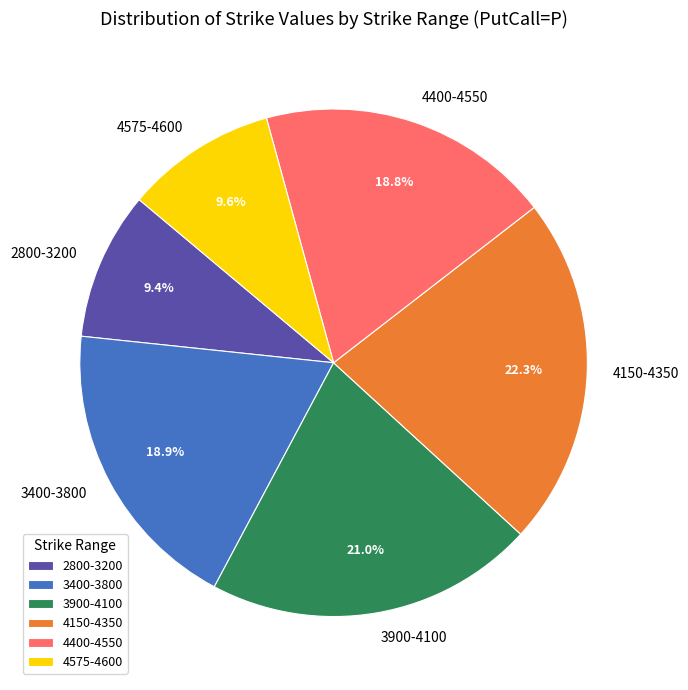

Does any single category account for the majority?

No